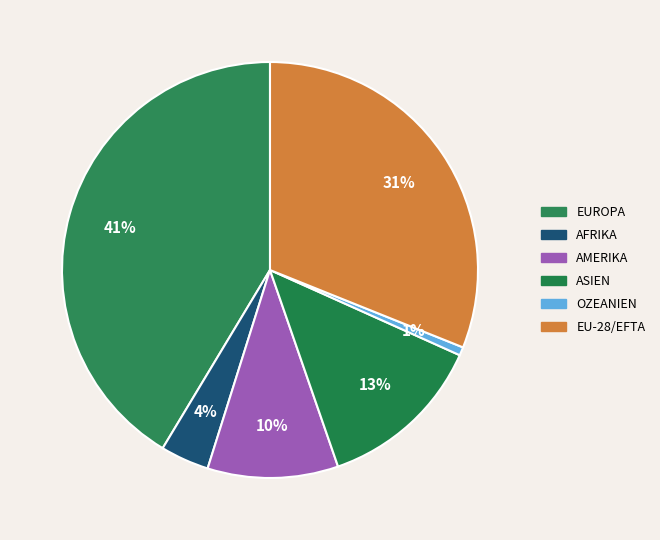

How many slices are in this pie chart?

6